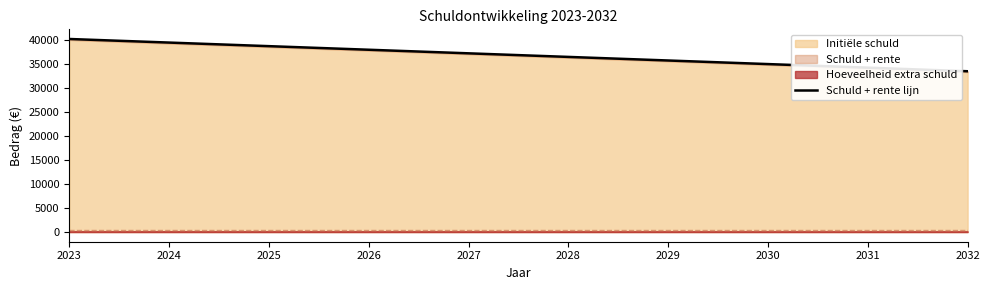

What is the minimum value shown in the chart?

33469.1